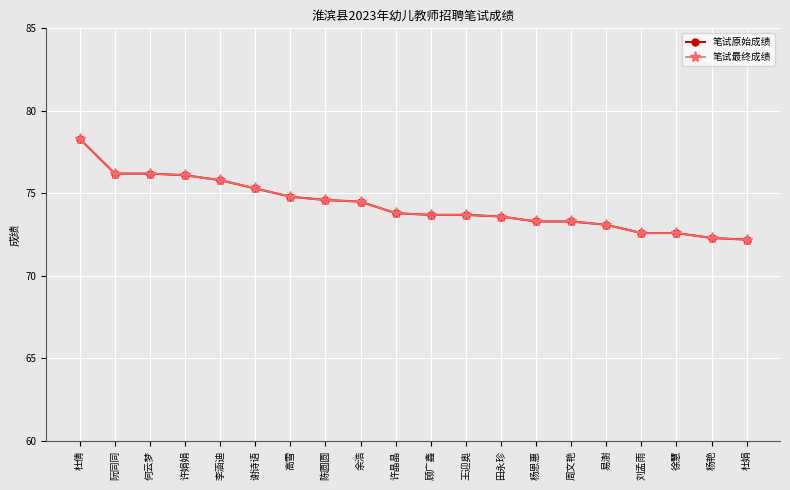

At how many categories does at least one series exceed 78?

1